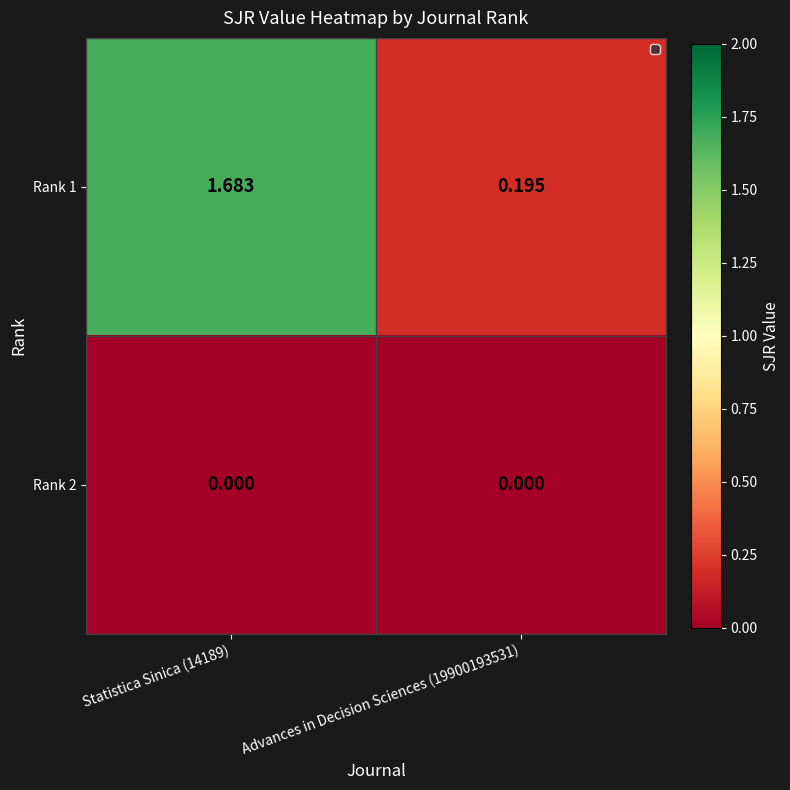

What is the difference between the highest and lowest values at Advances in Decision Sciences (19900193531)?

0.2